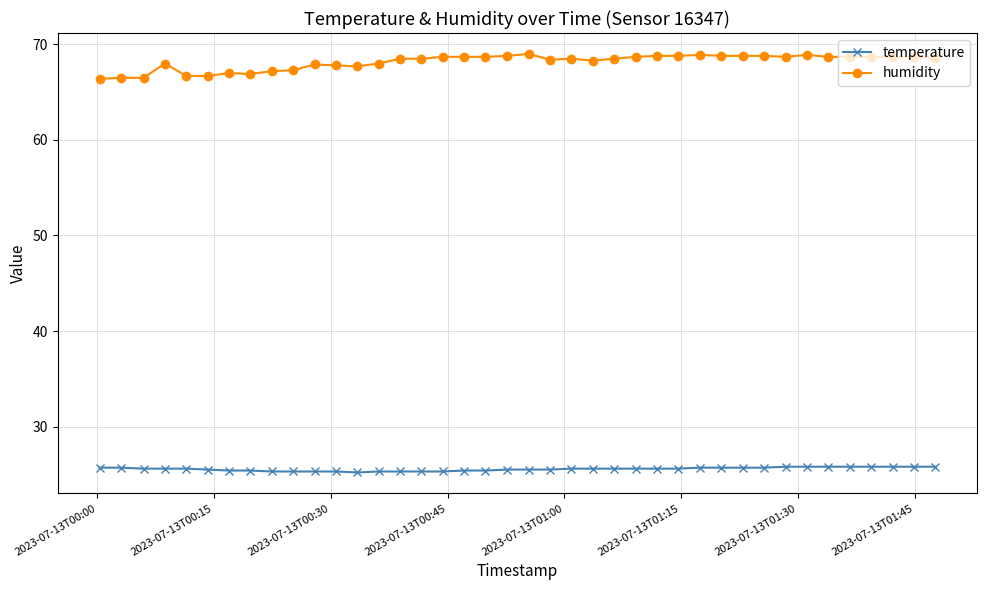

What is the lowest value of the humidity series?

66.4